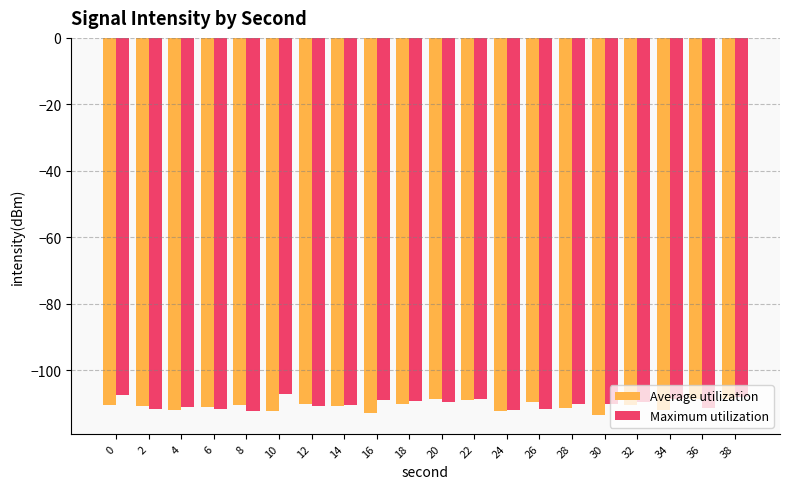

Are the bars horizontal?

No